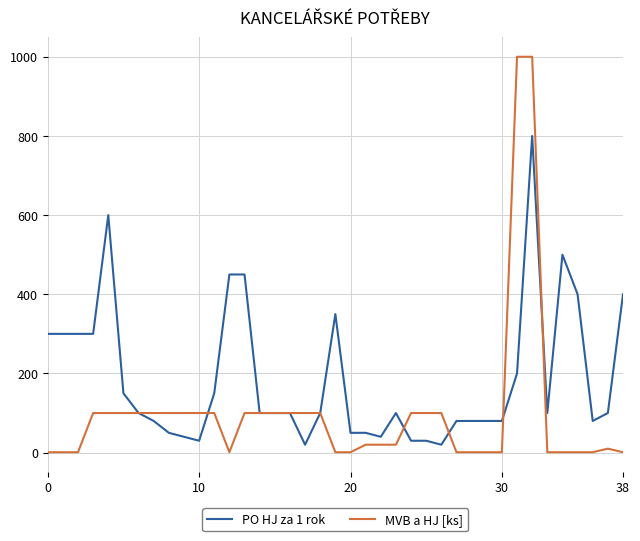

Which series has the widest spread of values?

MVB a HJ [ks]